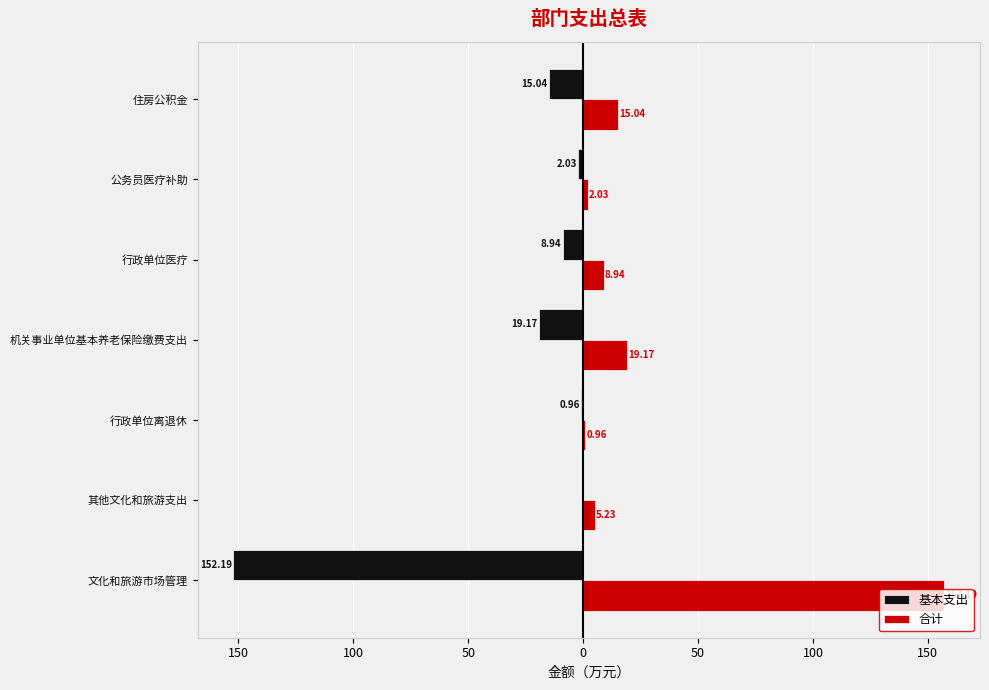

What are all the series names shown in the legend?

基本支出, 合计